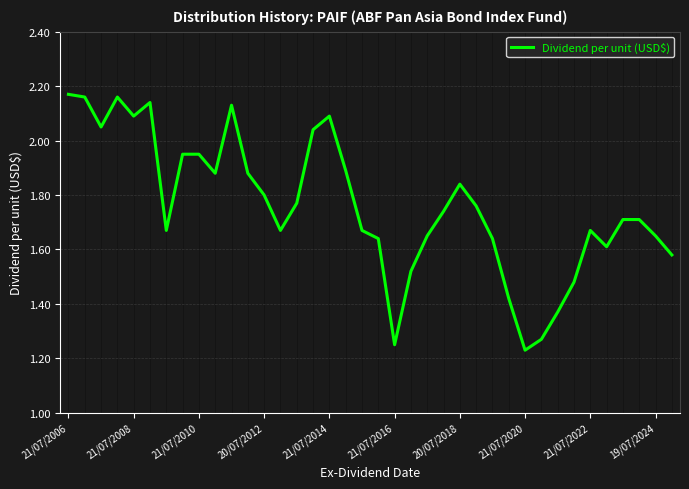

What is the difference between the maximum and minimum values?

0.9